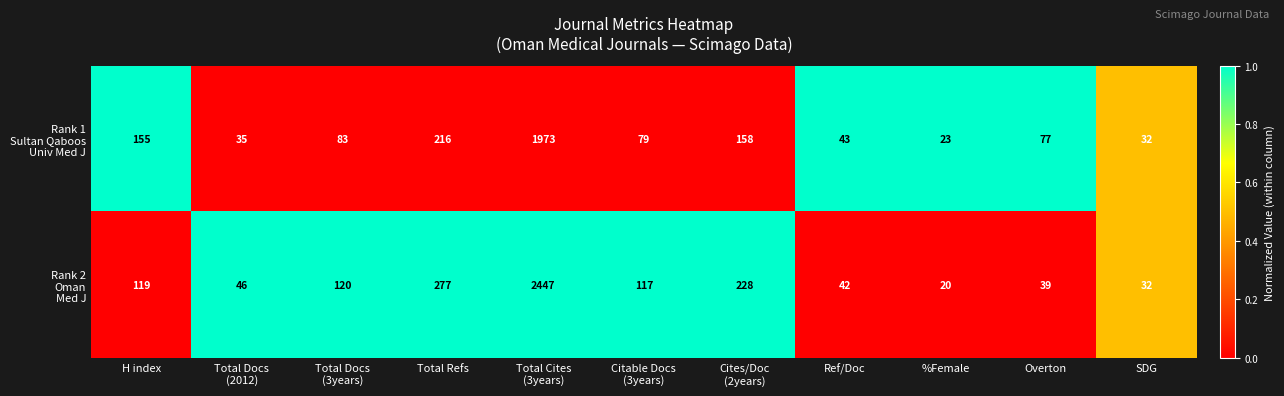

What is the total value across all series at Ref/Doc?

85